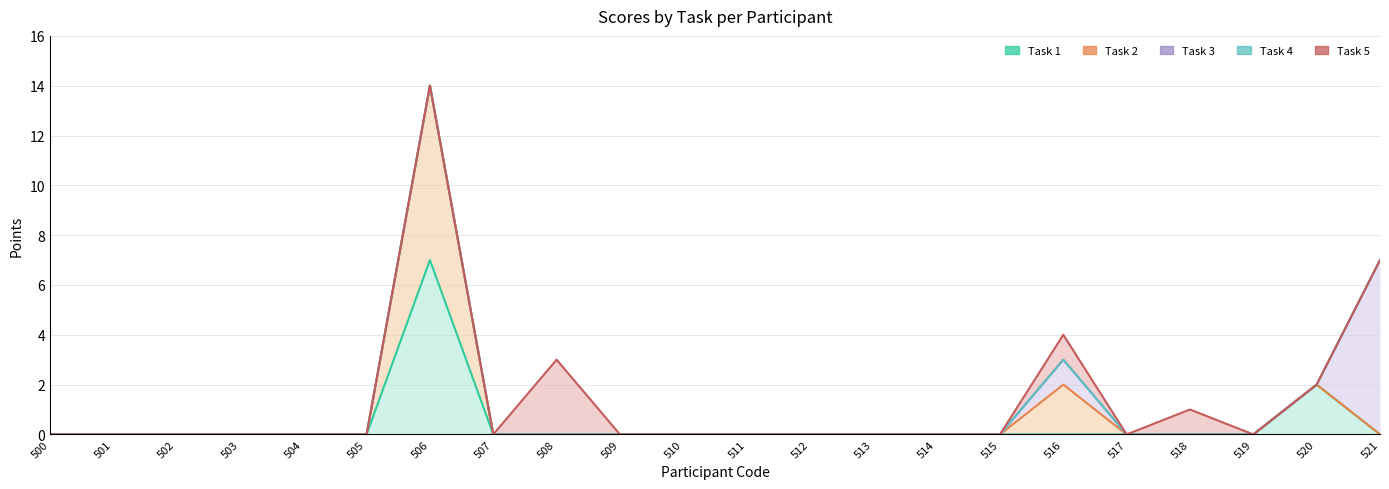

At which label does Task 5 reach its minimum?

500